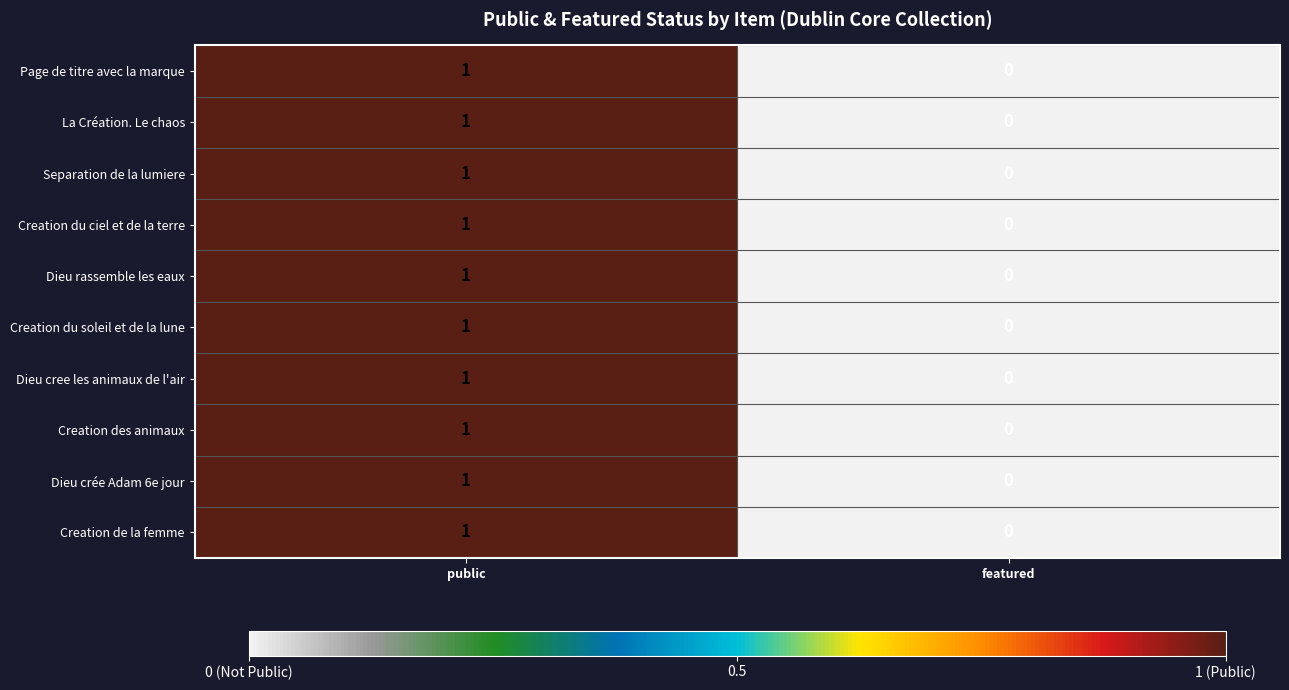

At which category is the sum across all series the highest?

public